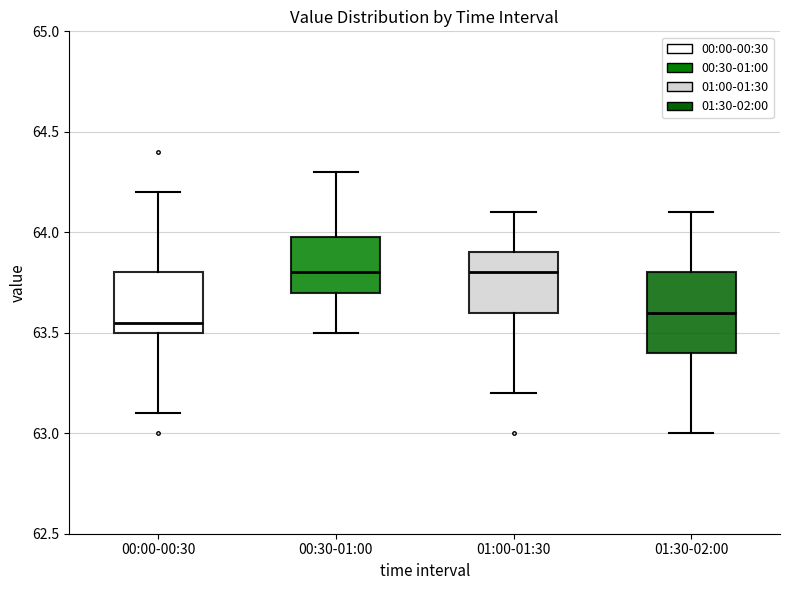

Which box is the tallest, from its lower edge to its upper edge?

01:30-02:00